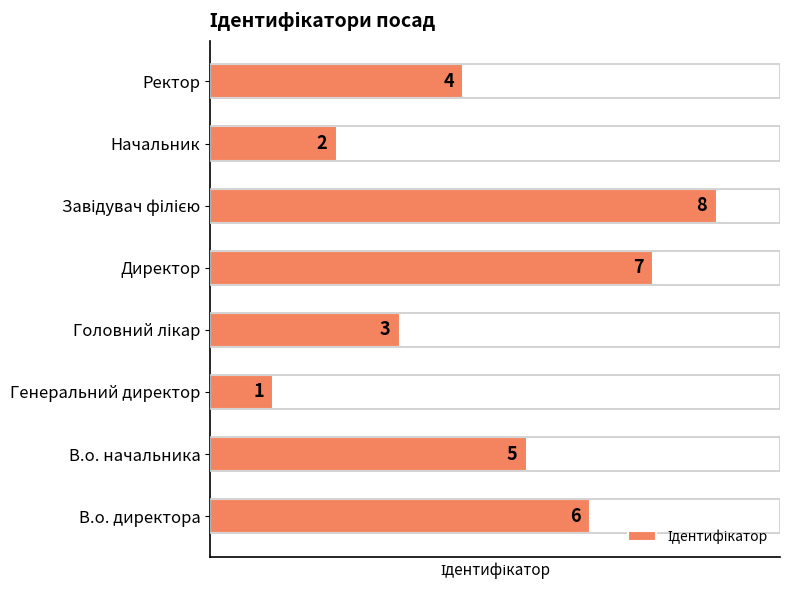

Is it true that the value at В.о. директора is 6?

True